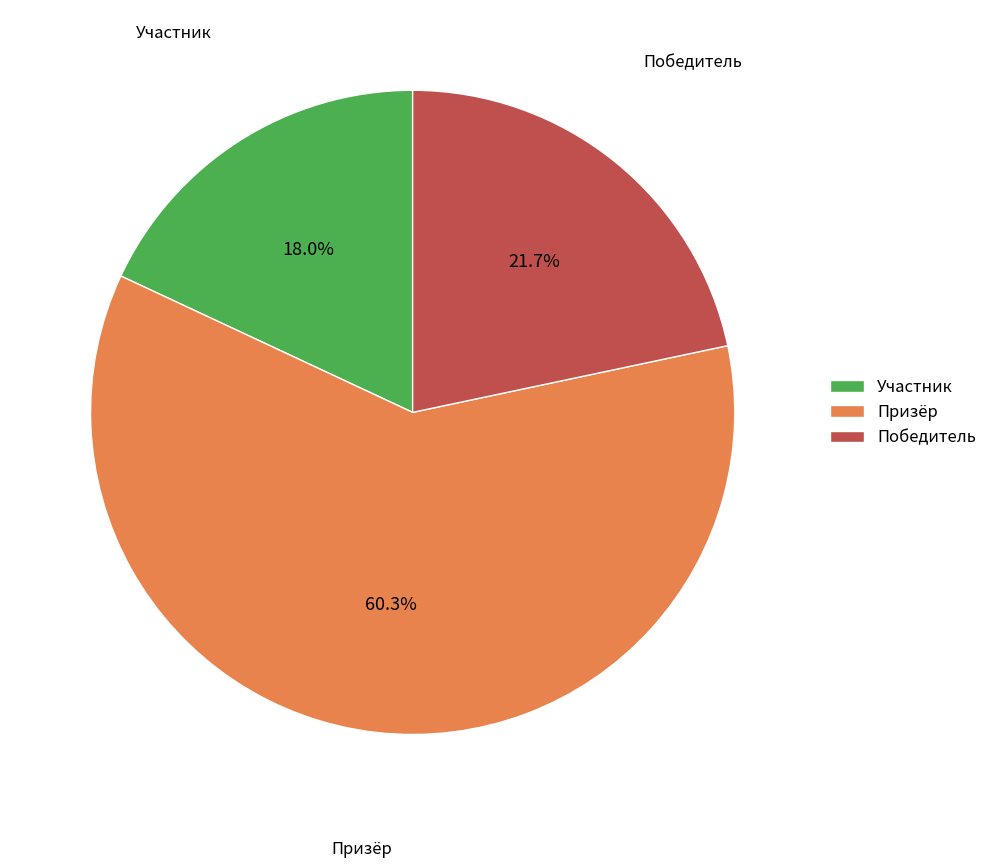

How many slices are in this pie chart?

3